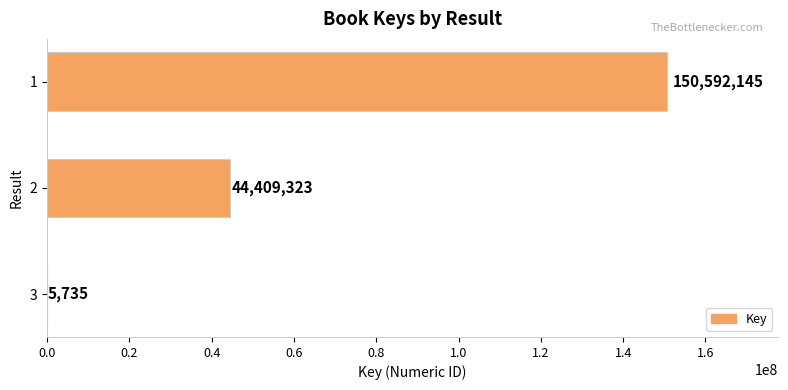

Count the number of categories in the chart.

3